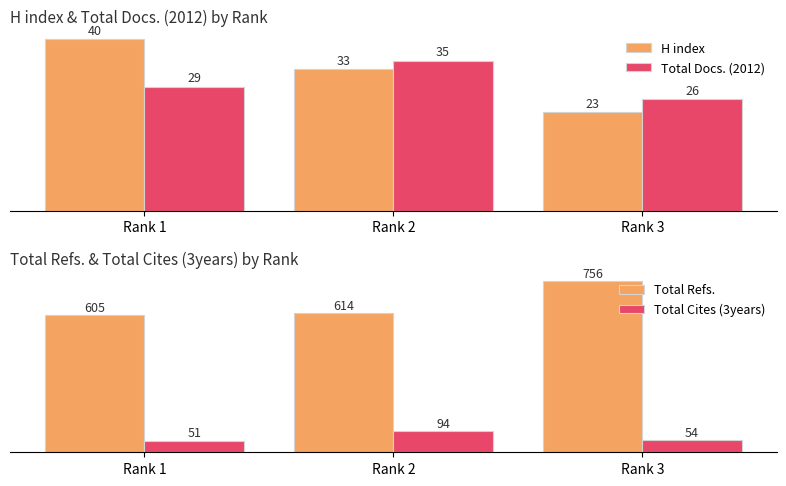

Is it true that Total Docs. (2012) equals 15 at Rank 1?

False